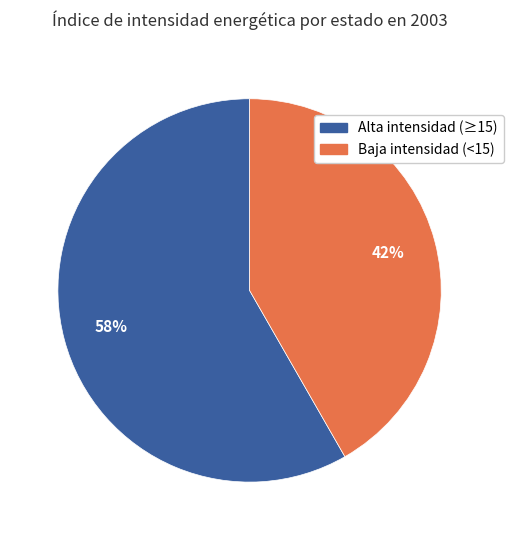

Is there any slice that represents more than half of the pie?

Yes